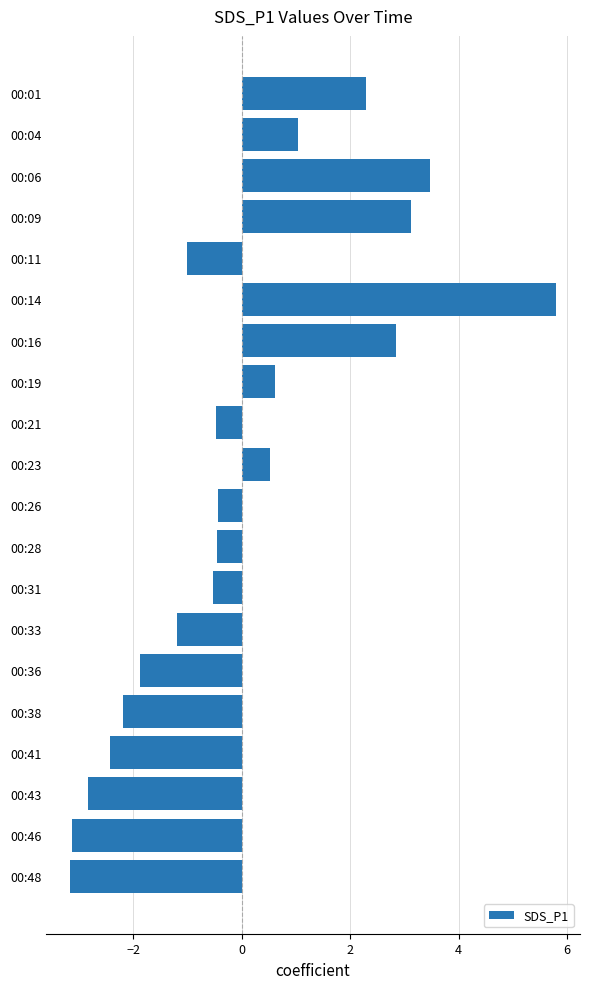

The chart shows a value of -1.9 at 00:36. True or false?

True